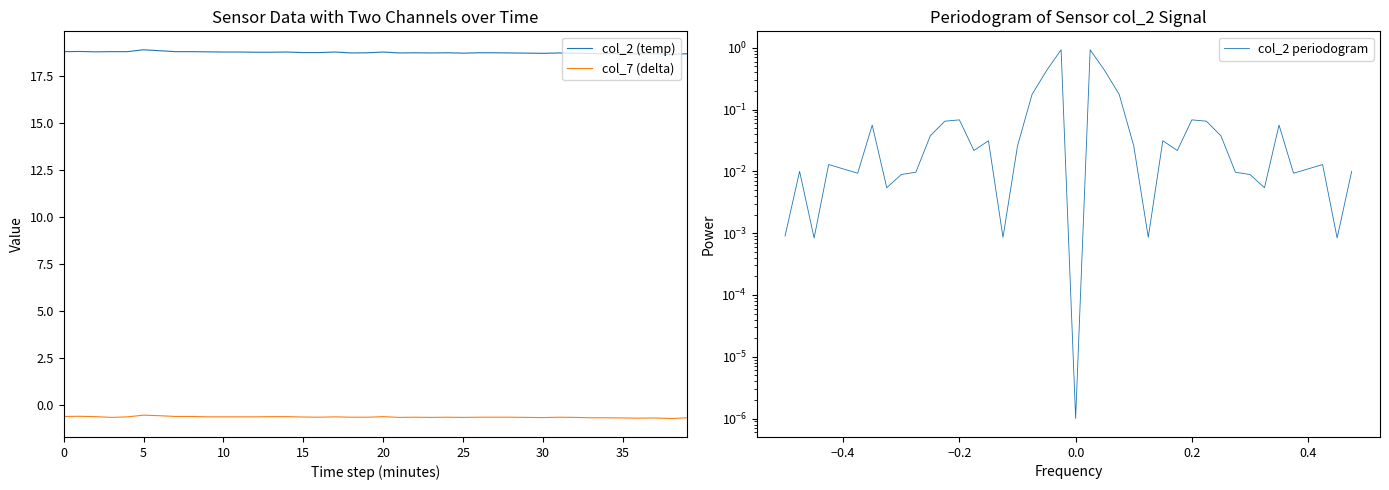

What is the sum of the col_2 (temp) values at 37 and 31?

37.4